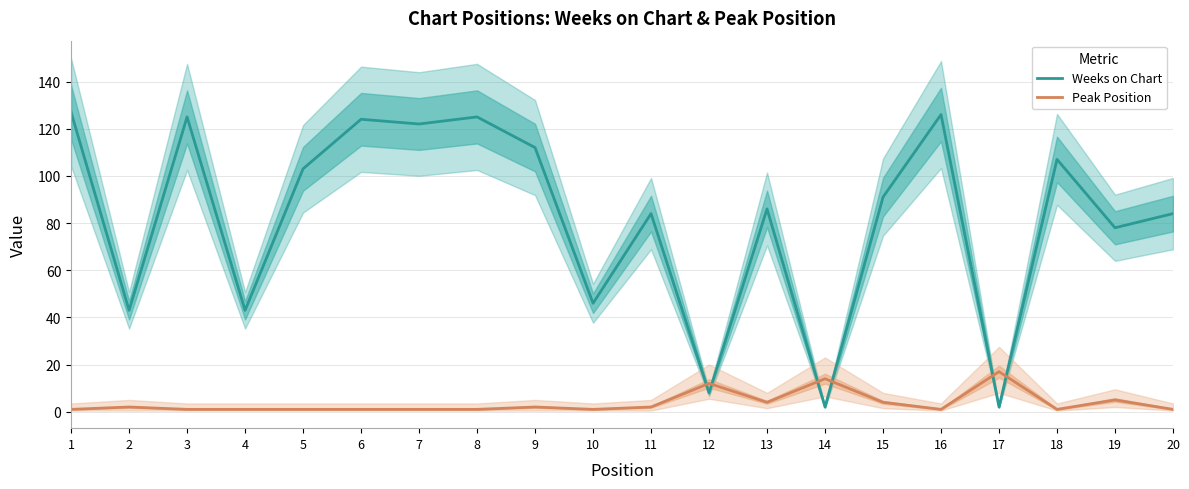

Where is the first local maximum for Weeks on Chart?

3